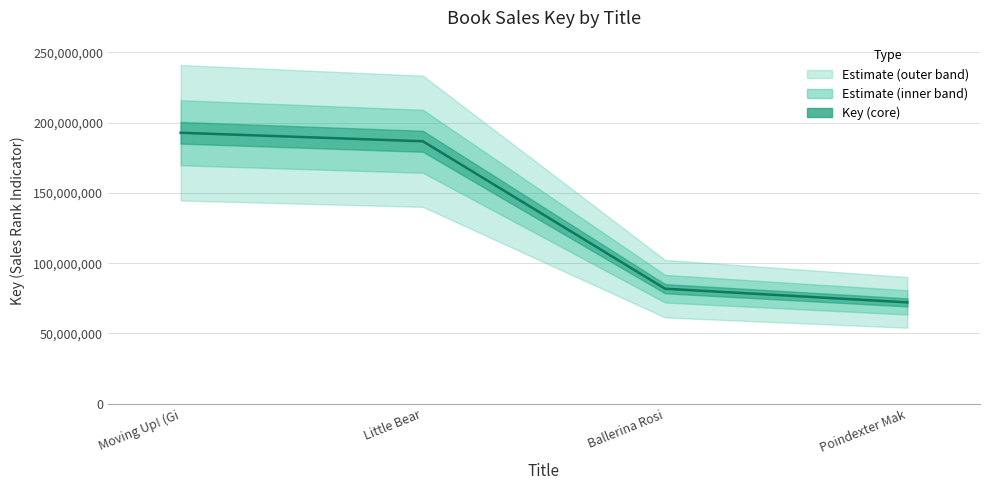

The chart shows a value of 298838706 at Little Bear. True or false?

False